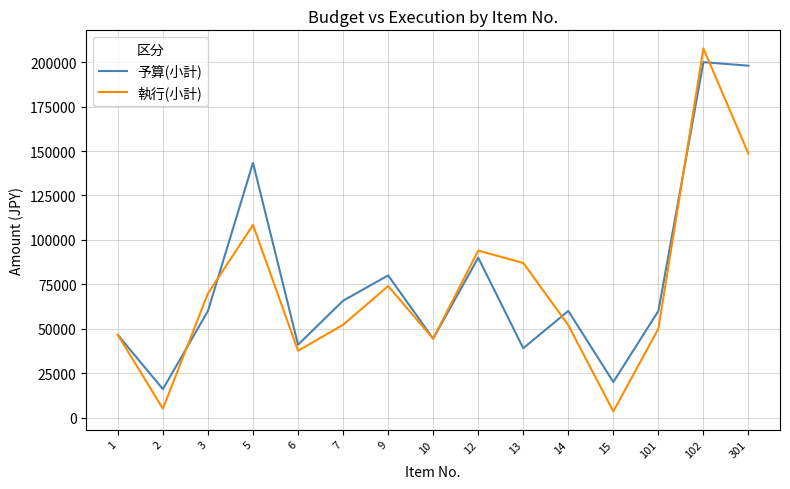

True or false: 予算(小計) and 執行(小計) cross at least once.

True